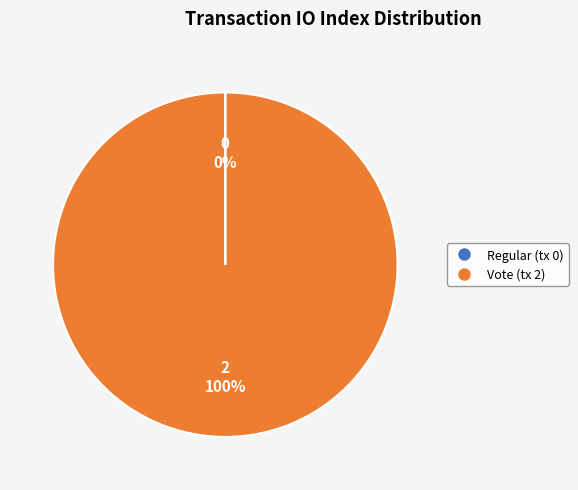

To the nearest percent, what is the difference between the largest and smallest slice percentages?

100%